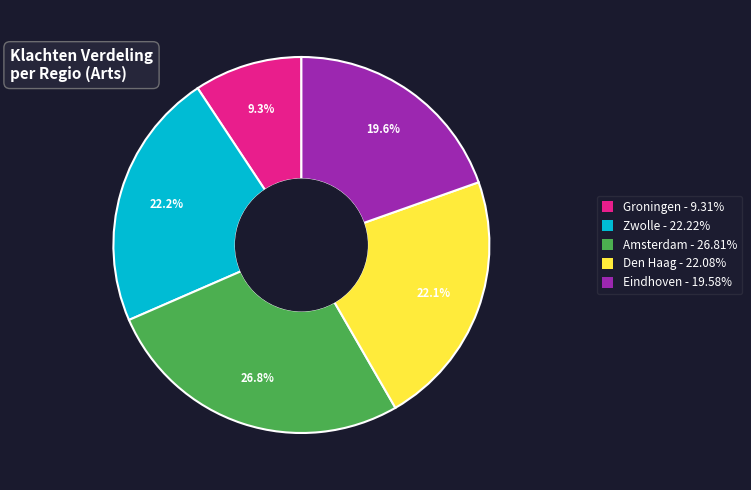

To the nearest percent, what percentage of the pie is Zwolle?

22%